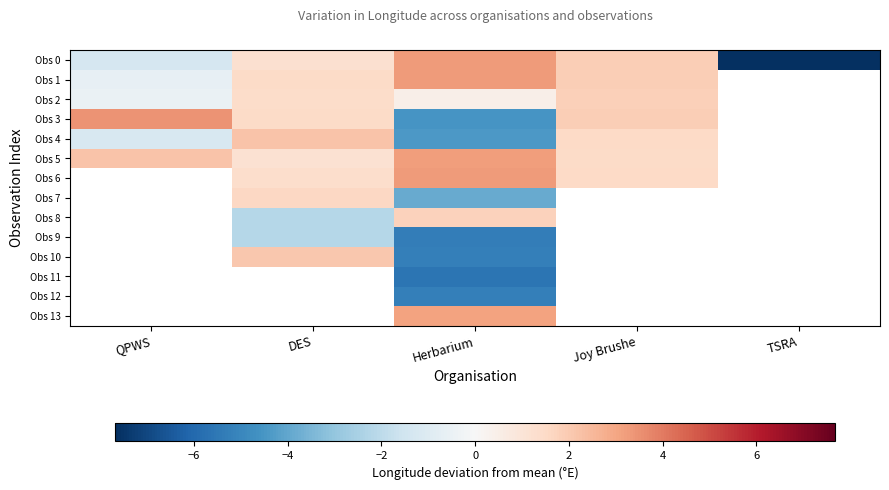

Rank the series by their maximum value, from lowest to highest.

Obs 2, Obs 4, Obs 5, Obs 0, Obs 1, Obs 3, Obs 6, Obs 7, Obs 8, Obs 9, Obs 10, Obs 11, Obs 12, Obs 13